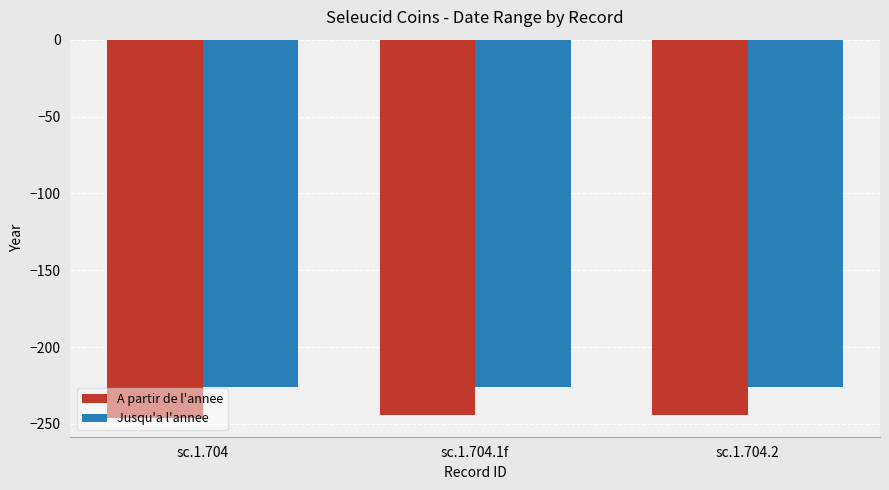

What are all the series names shown in the legend?

A partir de l'annee, Jusqu'a l'annee